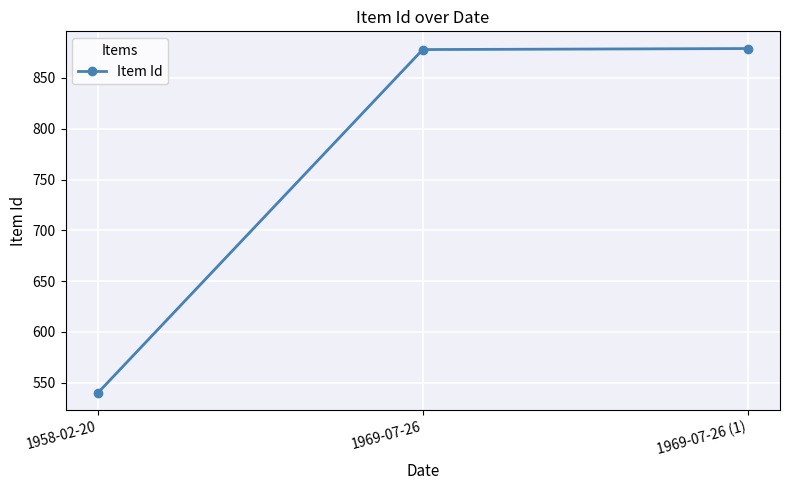

True or false: the data shows 529 at 1969-07-26 (1).

False